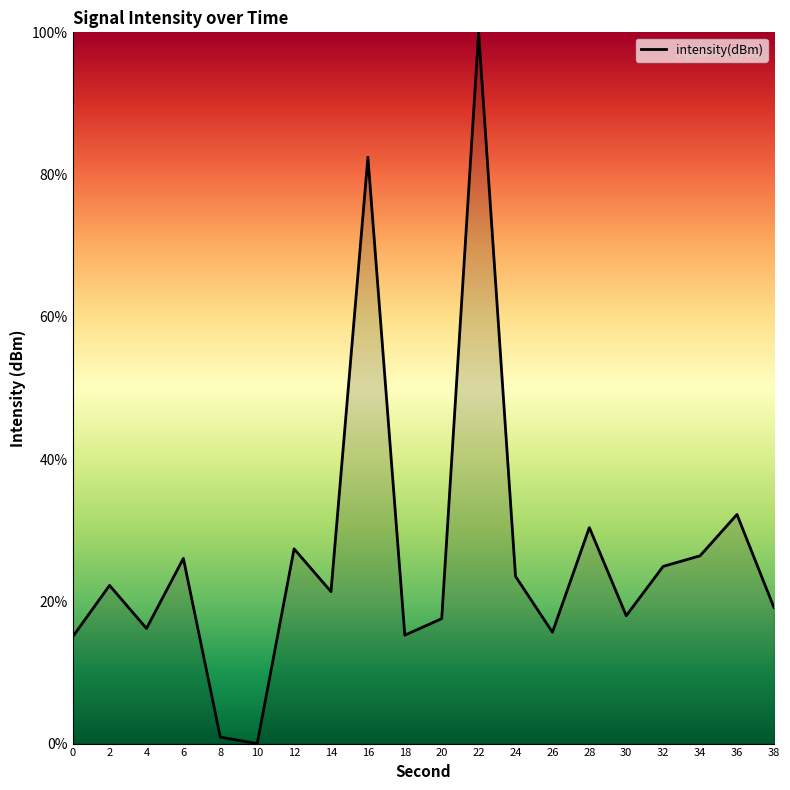

At which label does the data first exceed 22?

2